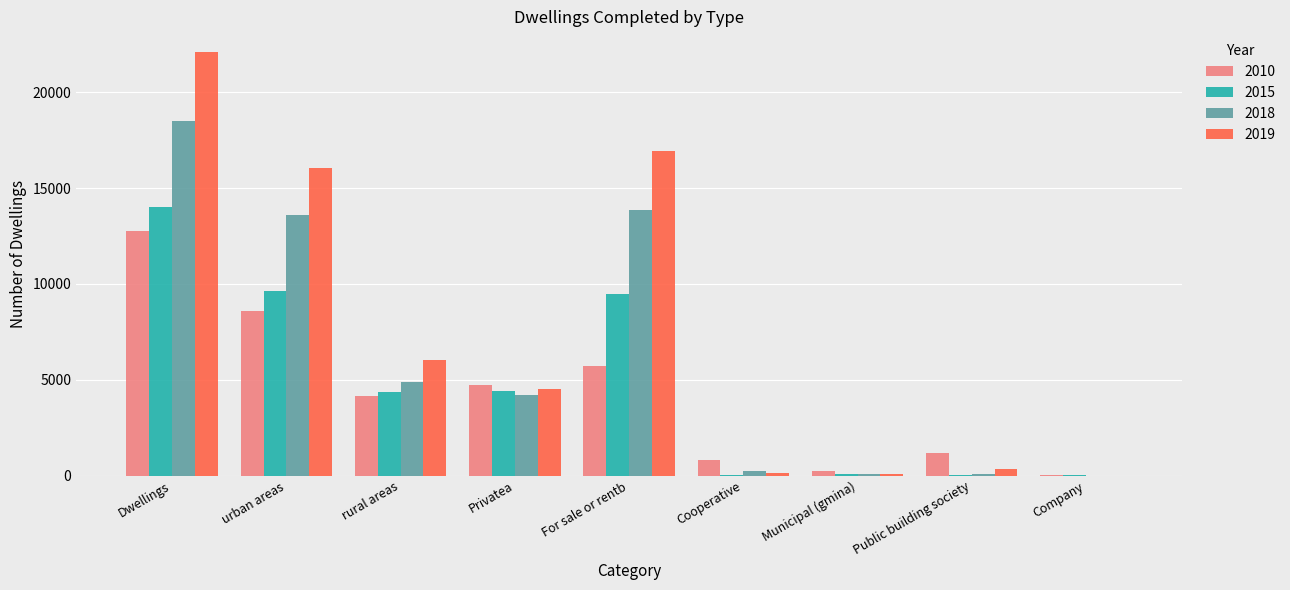

The 2018 series shows 1915 at Privatea. True or false?

False